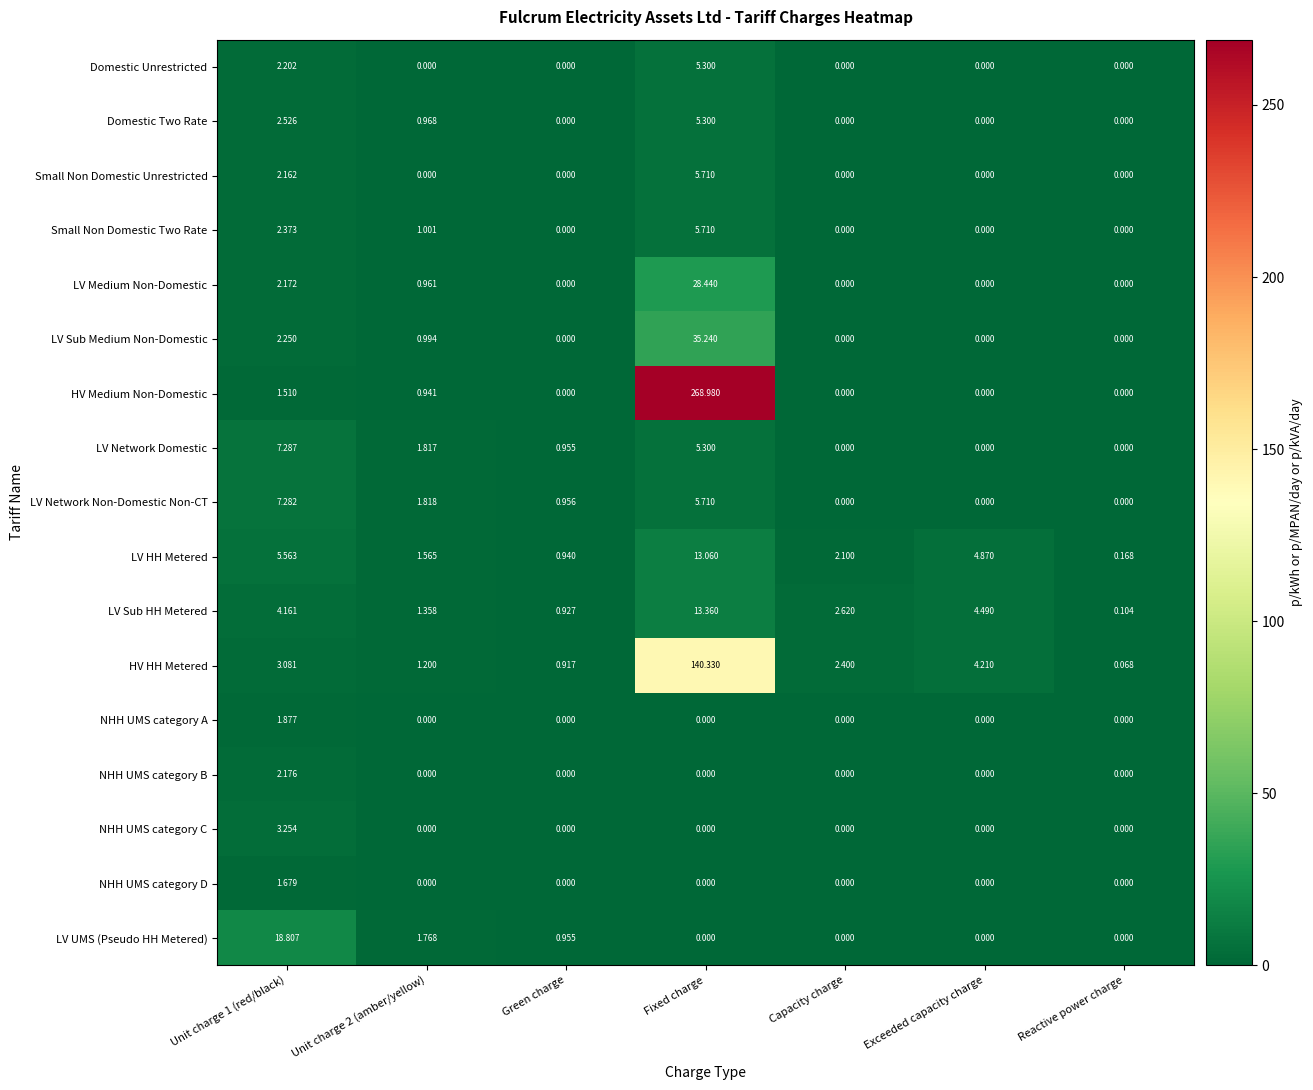

Between Fixed charge and Reactive power charge, which series saw the biggest shift?

HV Medium Non-Domestic